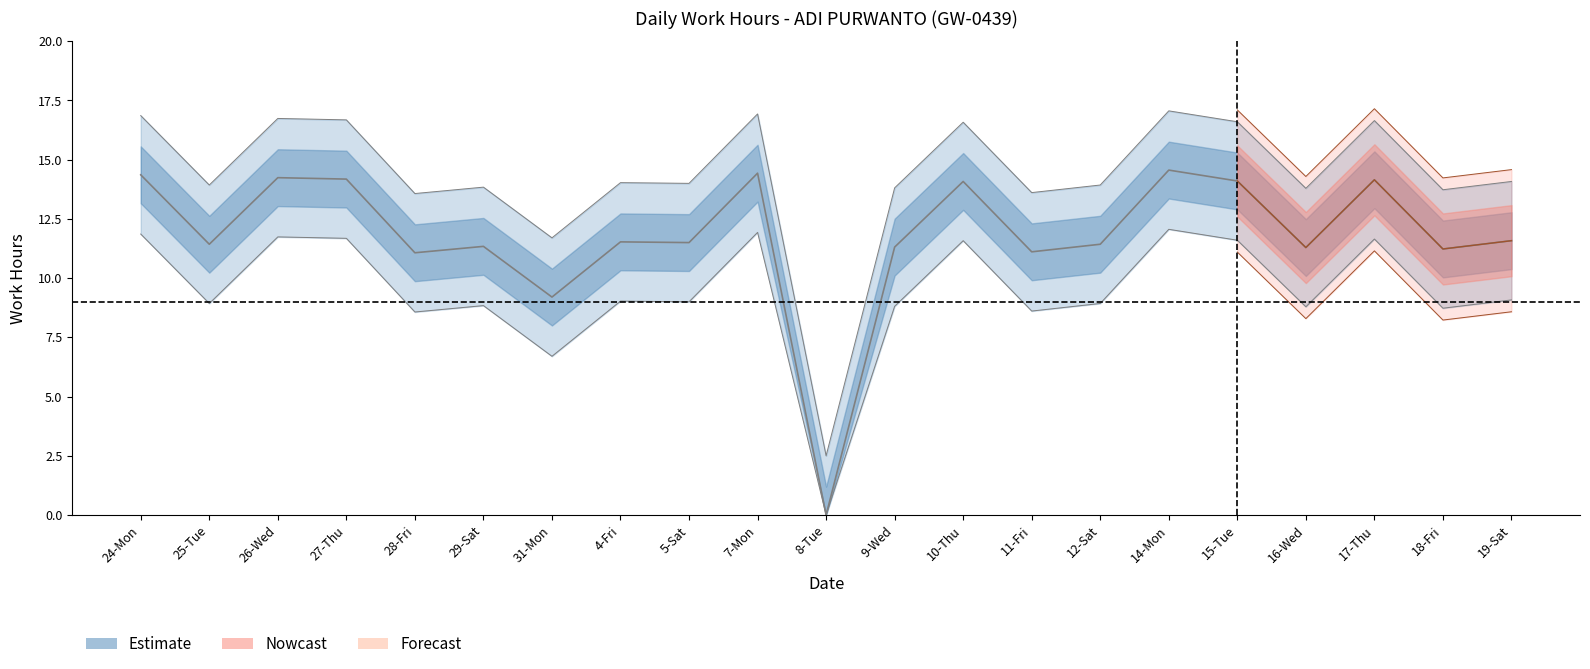

Is it true that the value at 15-Tue is 0?

False